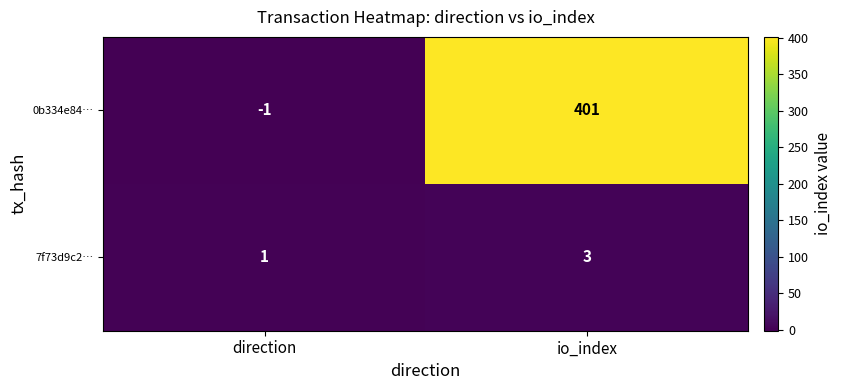

What is the sum of all 0b334e84… values?

400